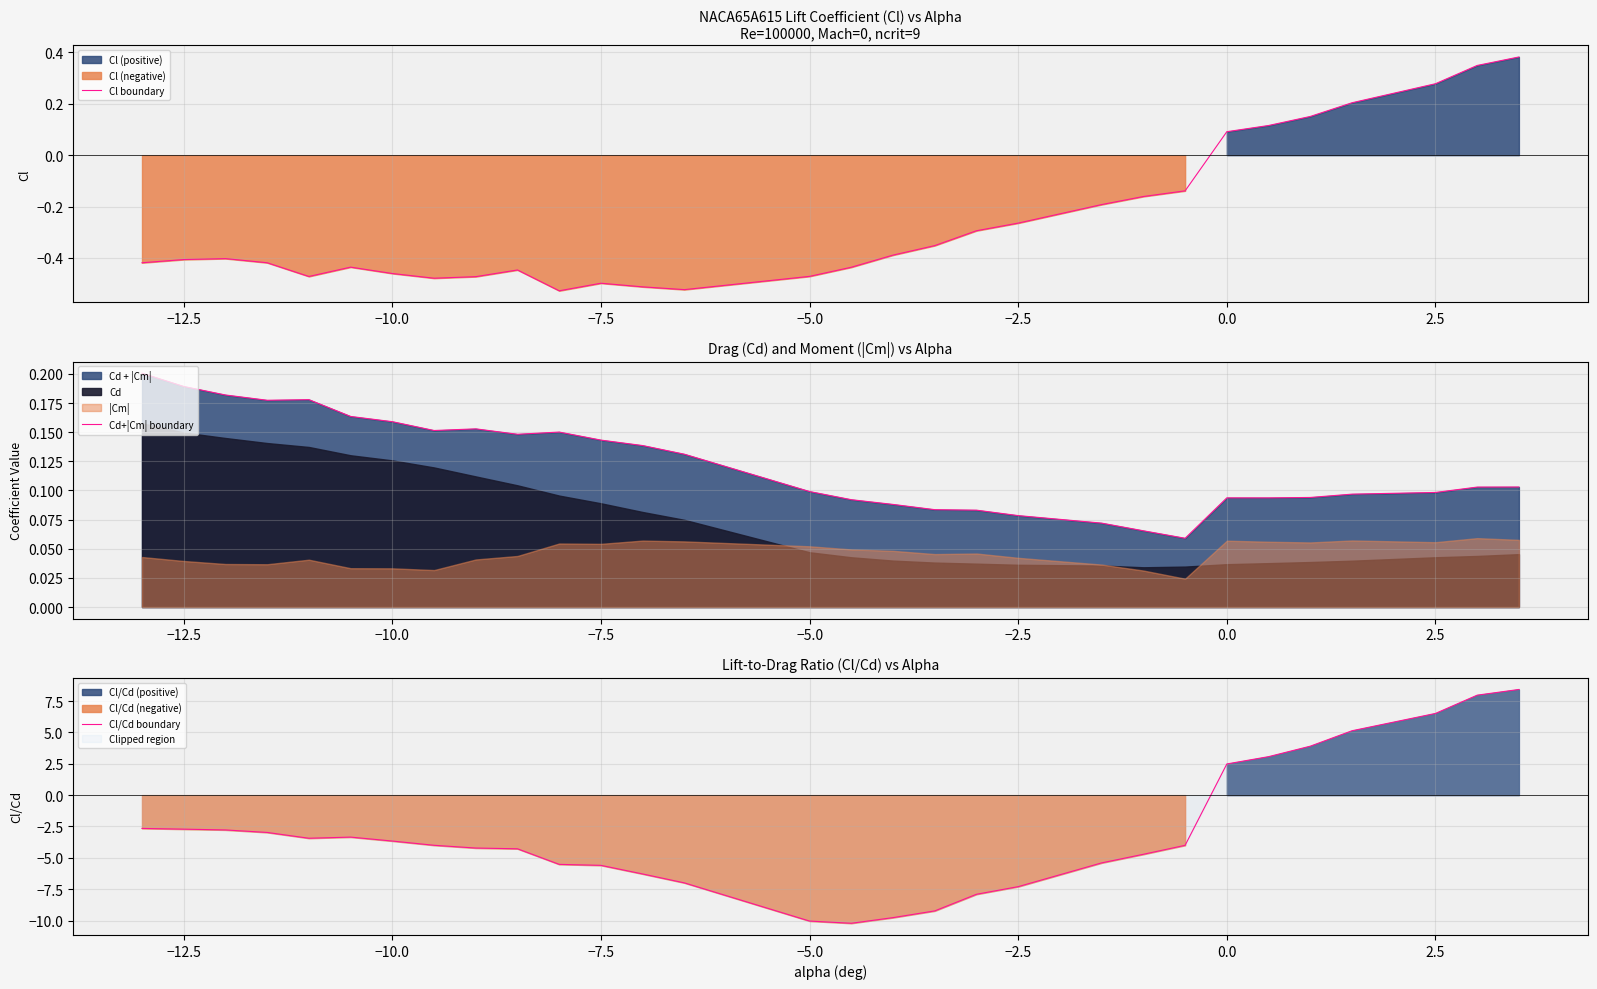

The value of Cl boundary at −2.5 is -0.1. True or false?

False